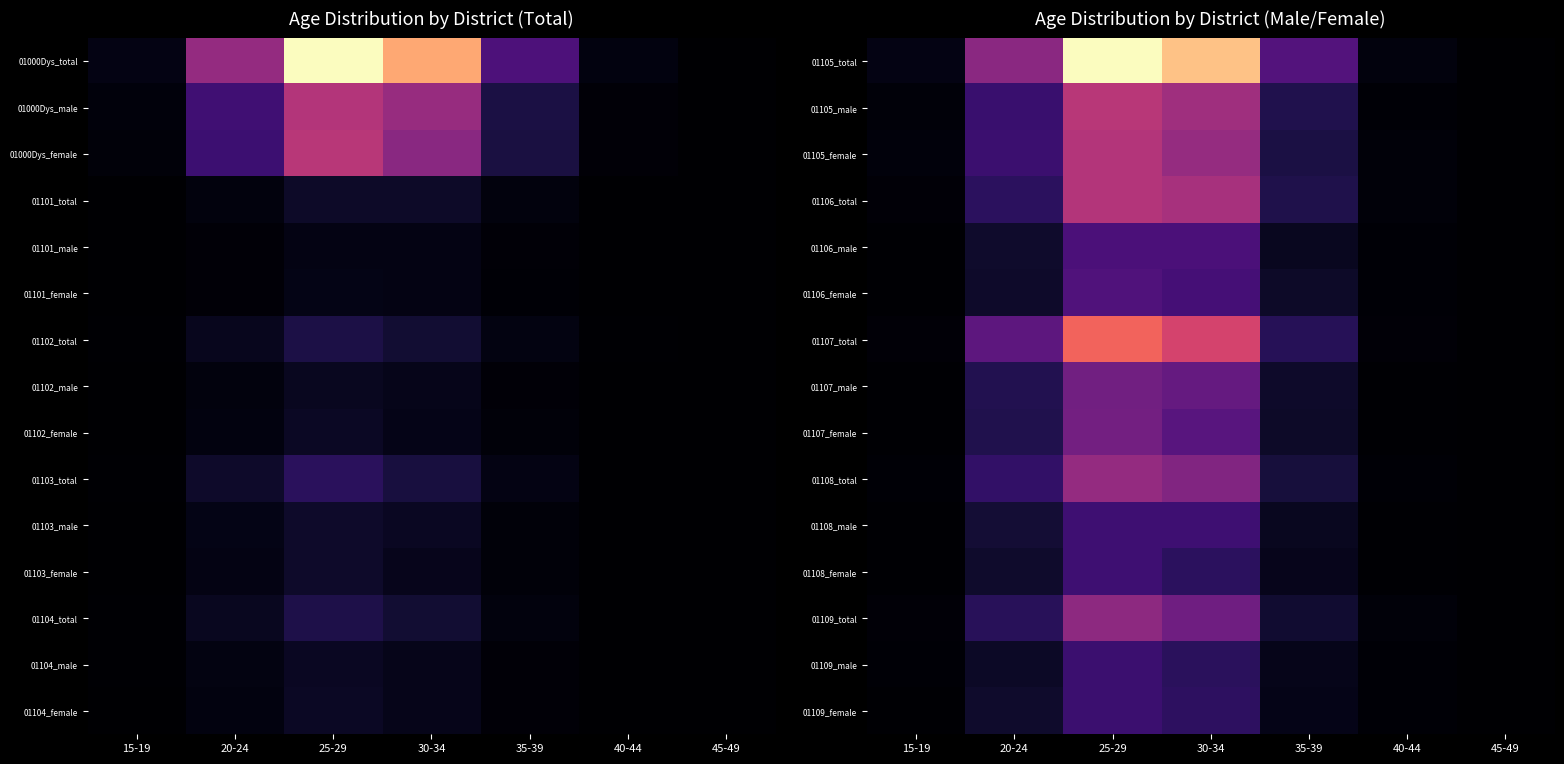

What is the difference between the highest and lowest values at 15-19?

34